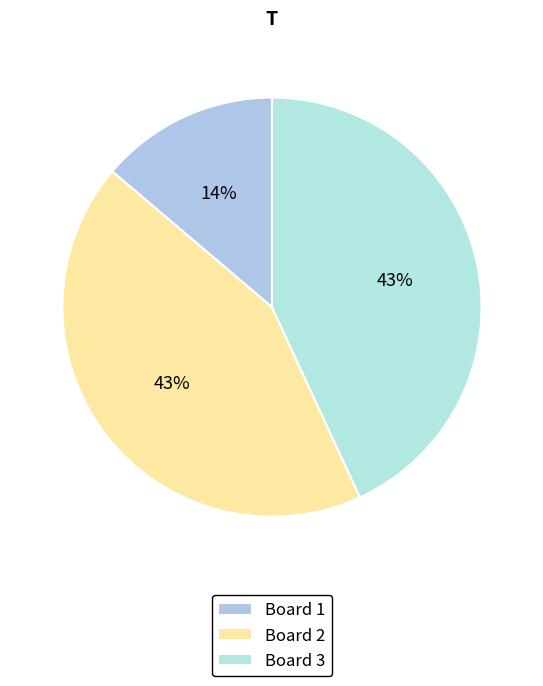

How many slices are in this pie chart?

3